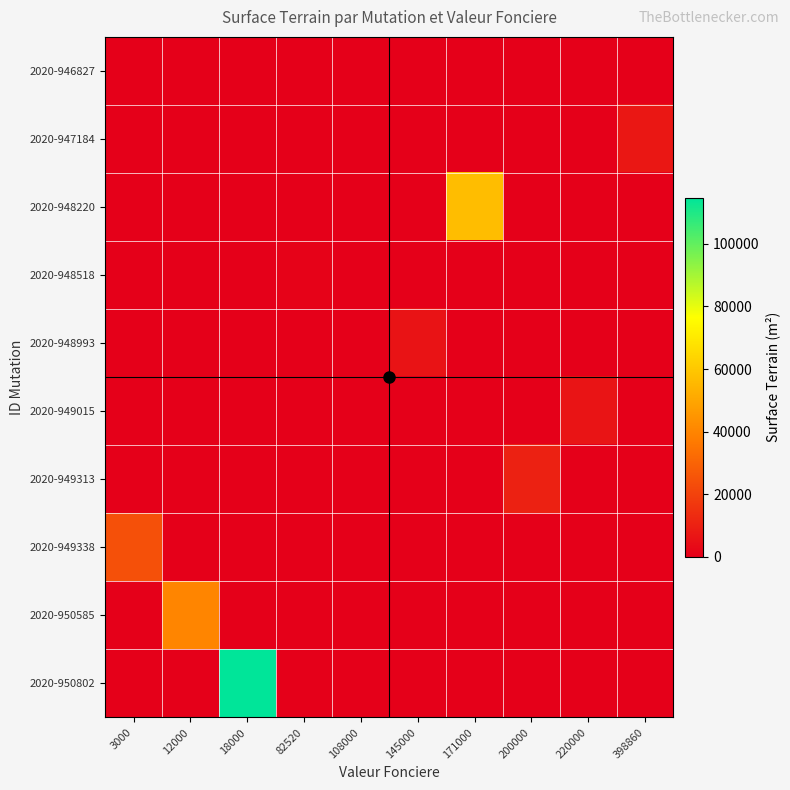

Reading left to right, transcribe all the data shown in this chart.

2020-946827: 3000=0	12000=0	18000=0	82520=0	108000=118	145000=0	171000=0	200000=0	220000=0	398860=0
2020-947184: 3000=0	12000=0	18000=0	82520=0	108000=0	145000=0	171000=0	200000=0	220000=0	398860=7375
2020-948220: 3000=0	12000=0	18000=0	82520=0	108000=0	145000=0	171000=56746	200000=0	220000=0	398860=0
2020-948518: 3000=0	12000=0	18000=0	82520=989	108000=0	145000=0	171000=0	200000=0	220000=0	398860=0
2020-948993: 3000=0	12000=0	18000=0	82520=0	108000=0	145000=6018	171000=0	200000=0	220000=0	398860=0
2020-949015: 3000=0	12000=0	18000=0	82520=0	108000=0	145000=0	171000=0	200000=0	220000=6384	398860=0
2020-949313: 3000=0	12000=0	18000=0	82520=0	108000=0	145000=0	171000=0	200000=10271	220000=0	398860=0
2020-949338: 3000=24040	12000=0	18000=0	82520=0	108000=0	145000=0	171000=0	200000=0	220000=0	398860=0
2020-950585: 3000=0	12000=40350	18000=0	82520=0	108000=0	145000=0	171000=0	200000=0	220000=0	398860=0
2020-950802: 3000=0	12000=0	18000=114780	82520=0	108000=0	145000=0	171000=0	200000=0	220000=0	398860=0